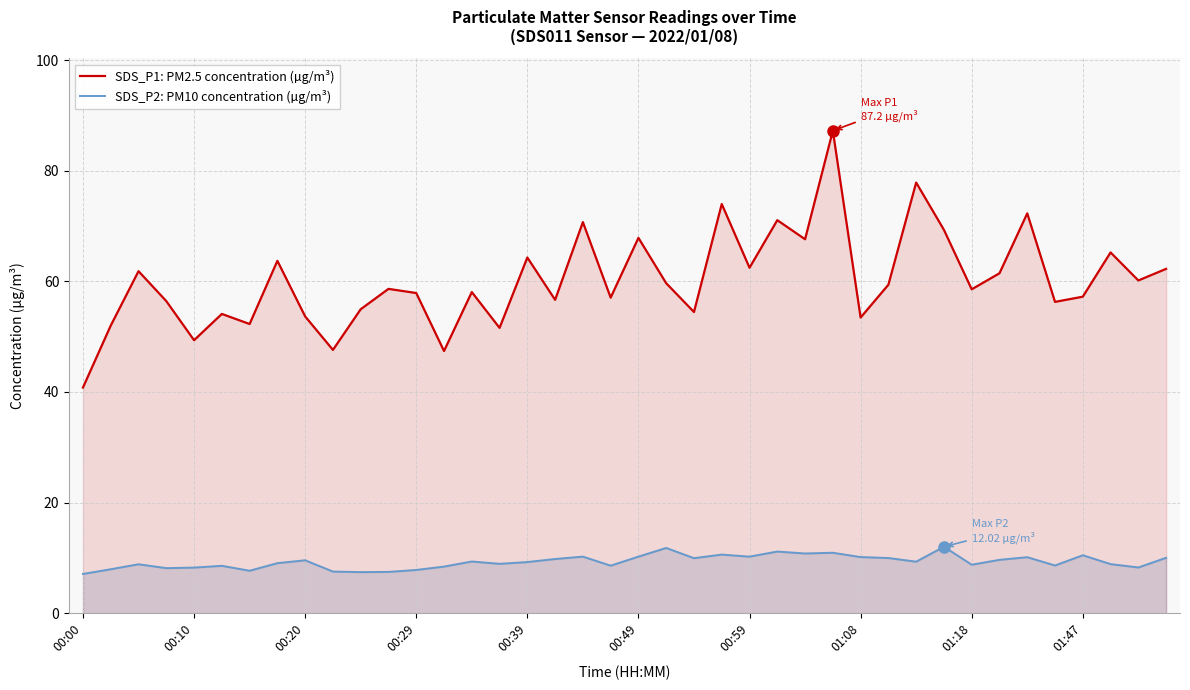

At which category does the chart reach its minimum across all series?

00:00